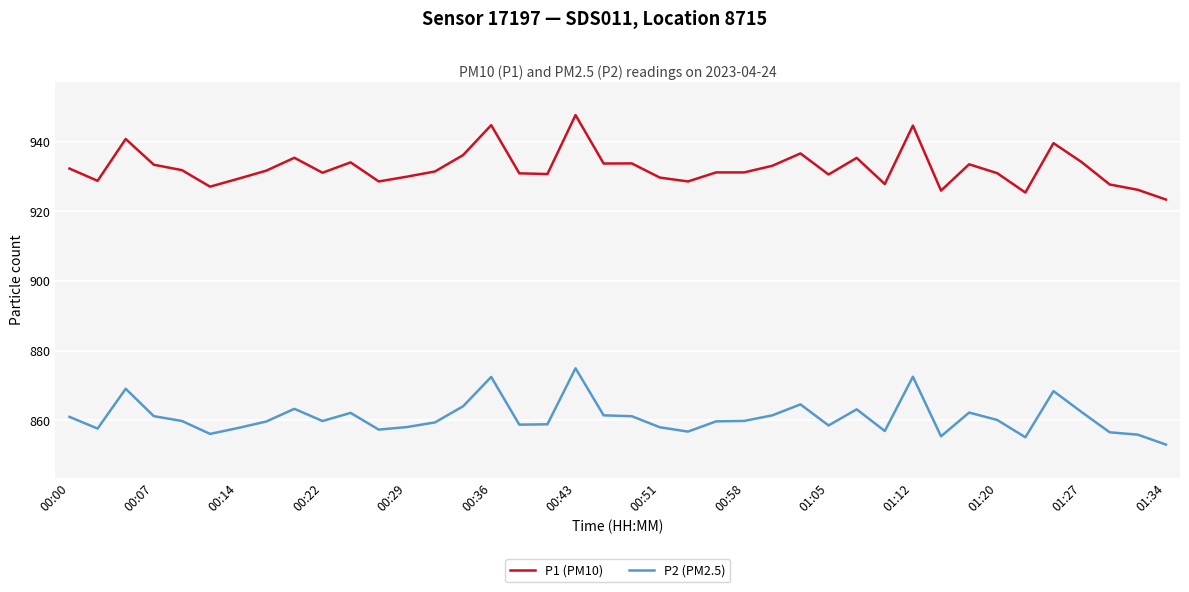

Which series has the widest spread of values?

P1 (PM10)